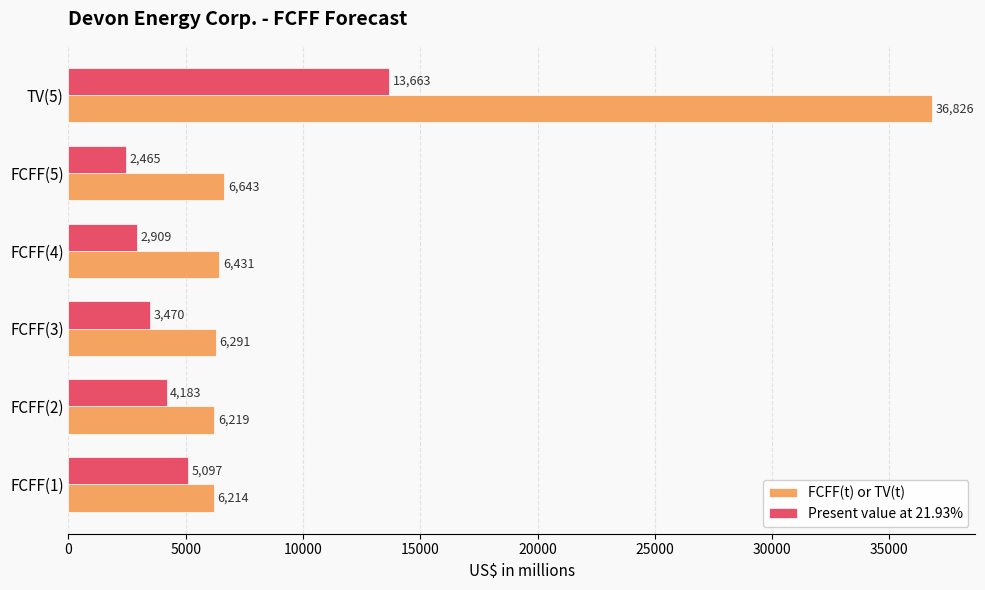

The Present value at 21.93% series shows 5097 at FCFF(1). True or false?

True